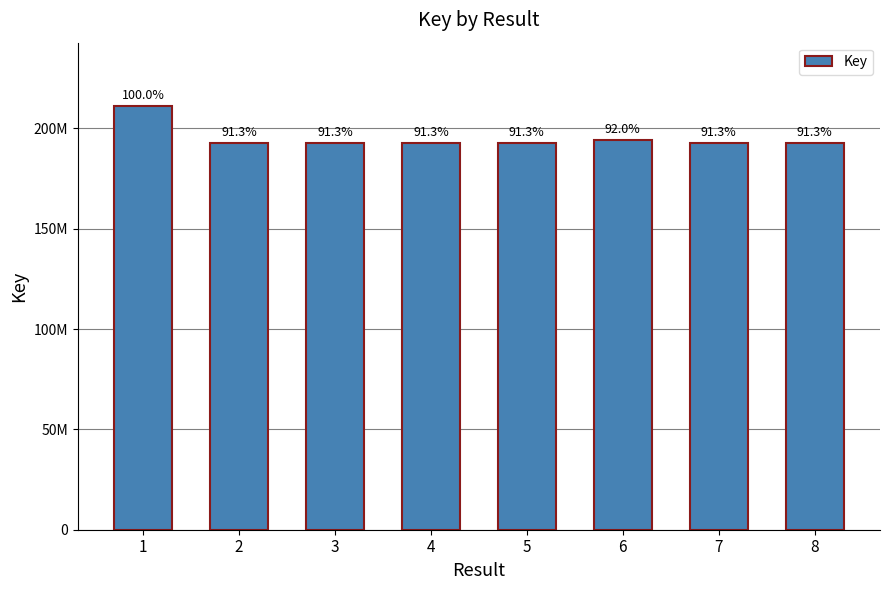

The value at 3 is 192795772. True or false?

True